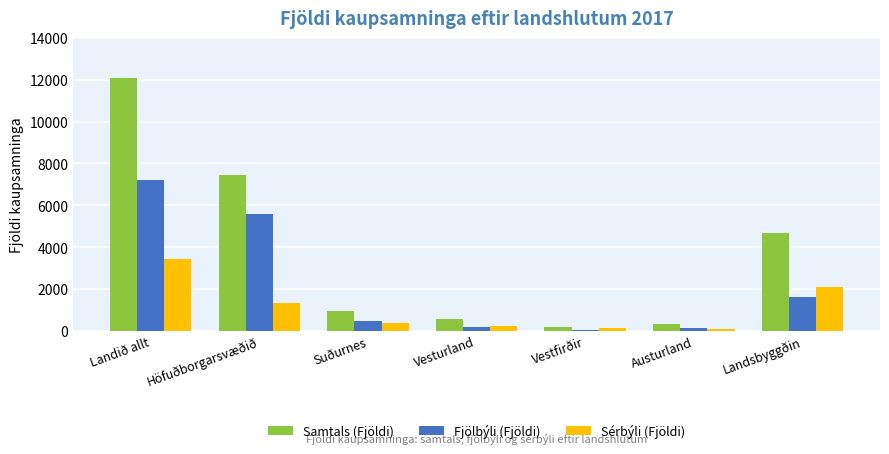

What is the maximum value shown in the chart?

12106